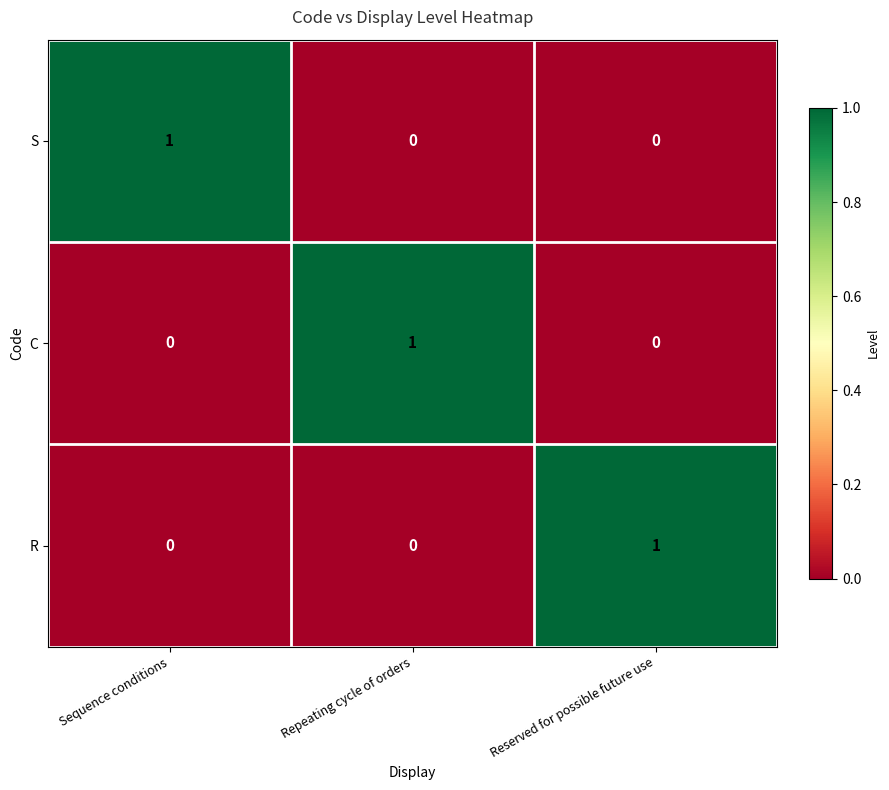

The value of R at Repeating cycle of orders is 1. True or false?

False